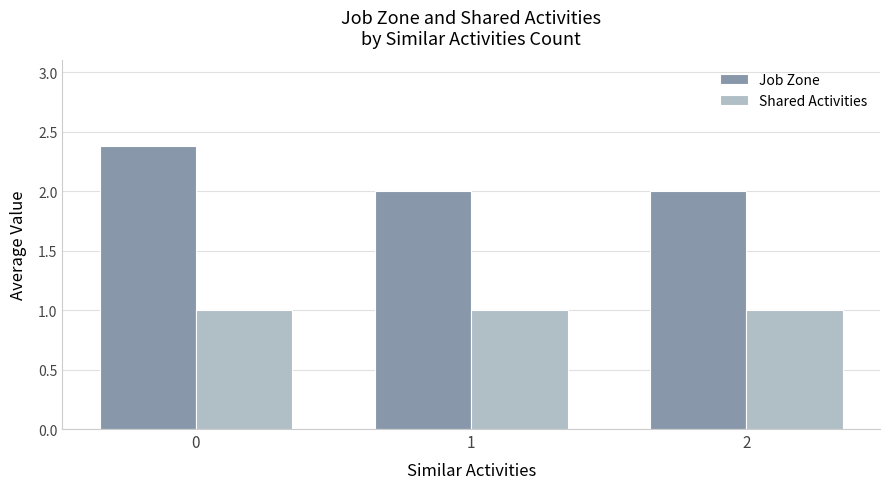

Which series changed the most between 0 and 2?

Job Zone